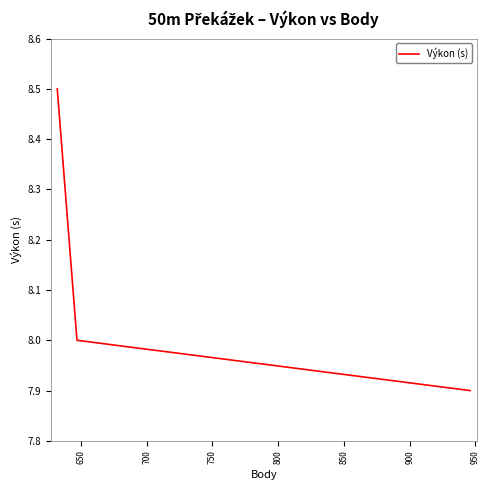

Is it true that the value at 700 is 8.0?

True